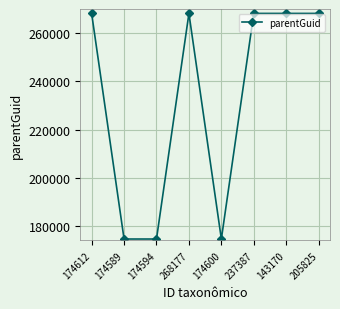

How many lines are shown in the chart?

1